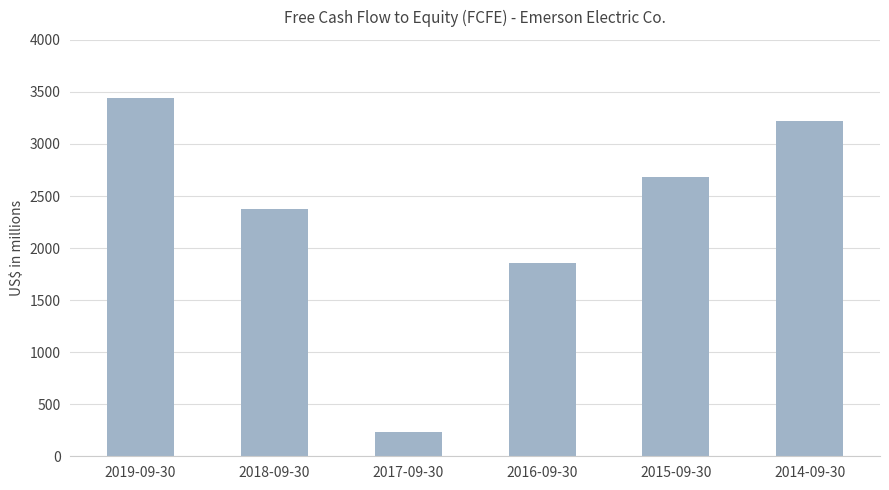

Reading left to right, list all the values displayed in this chart.

2019-09-30=3441	2018-09-30=2377	2017-09-30=235	2016-09-30=1854	2015-09-30=2685	2014-09-30=3219